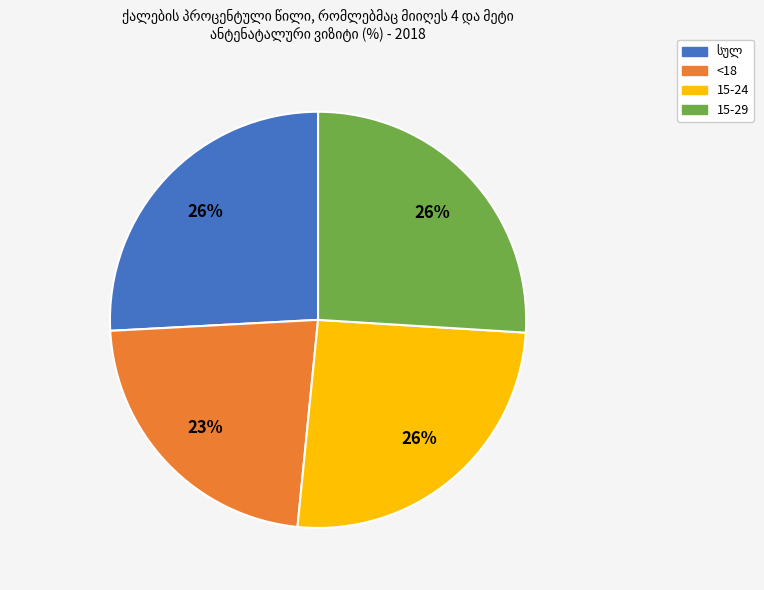

Which category has the smallest portion of the pie?

<18